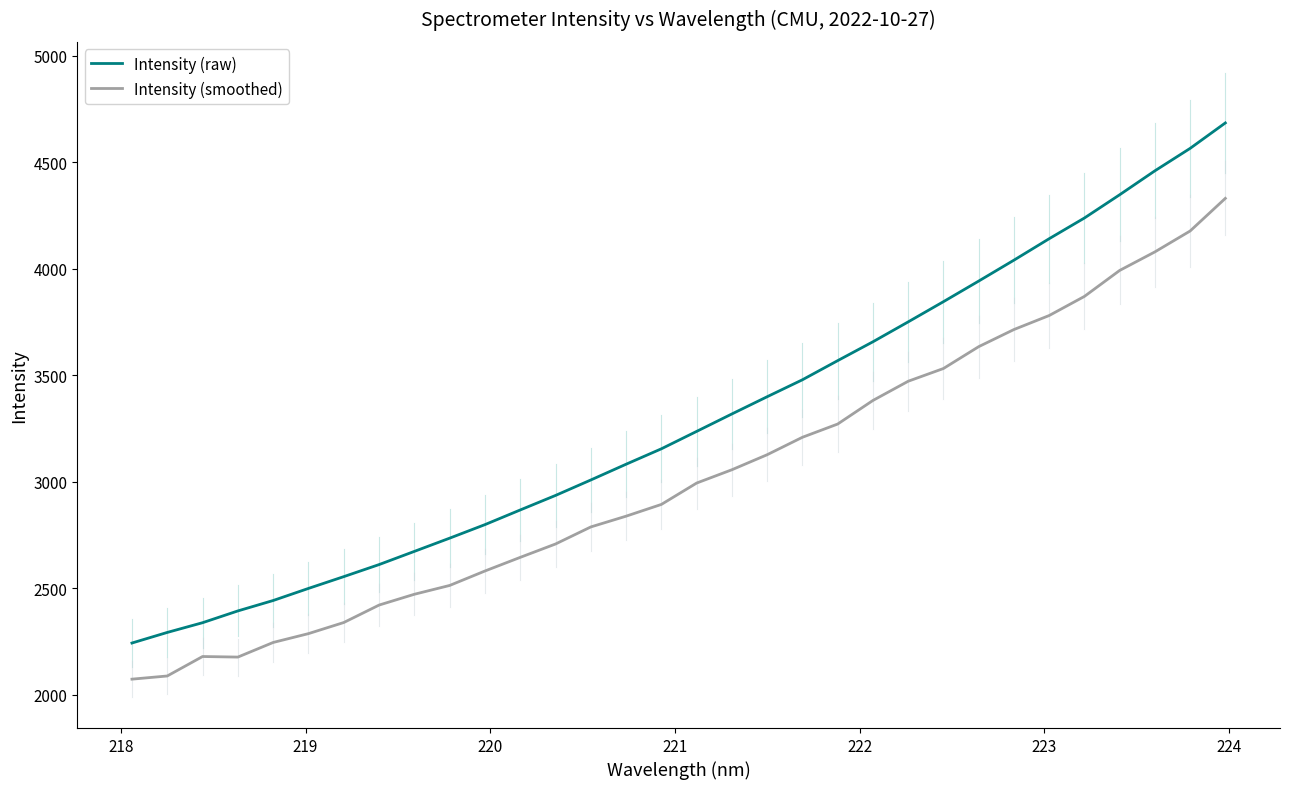

At how many categories does at least one series exceed 2425?

28